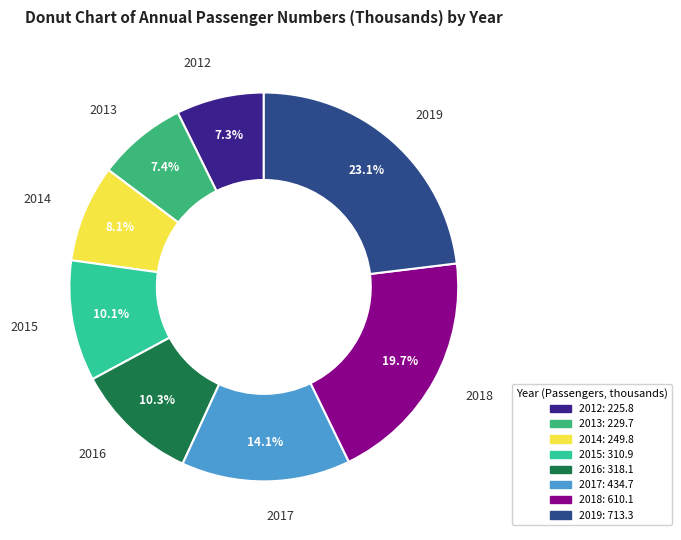

True or false: 2015 accounts for 10% of the total.

True